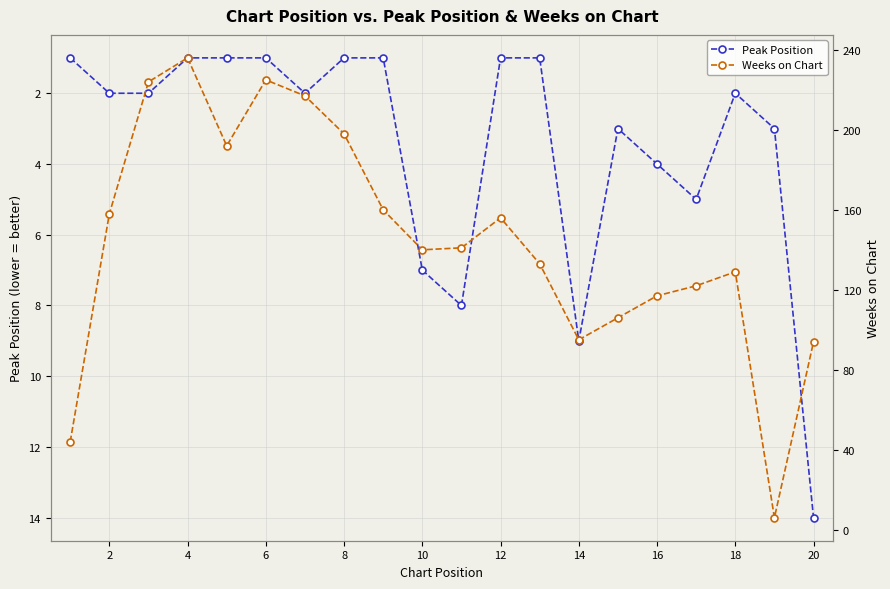

What is the highest value of the Peak Position series?

14